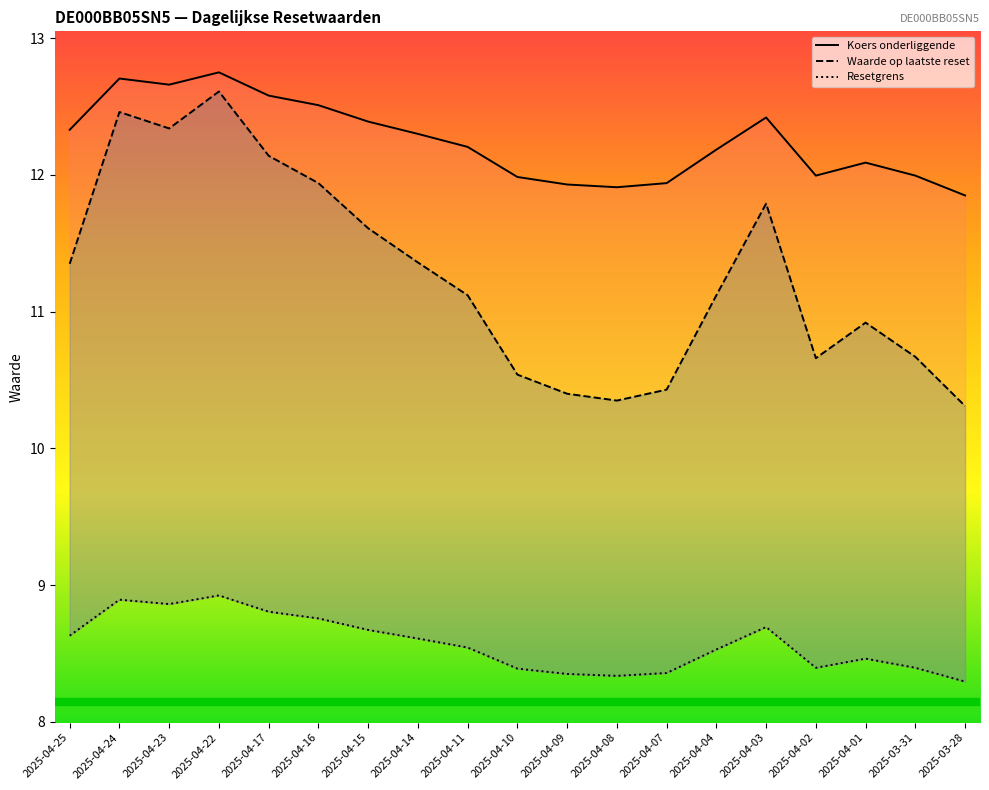

True or false: Resetgrens has a value of 14.6 at 2025-04-11.

False